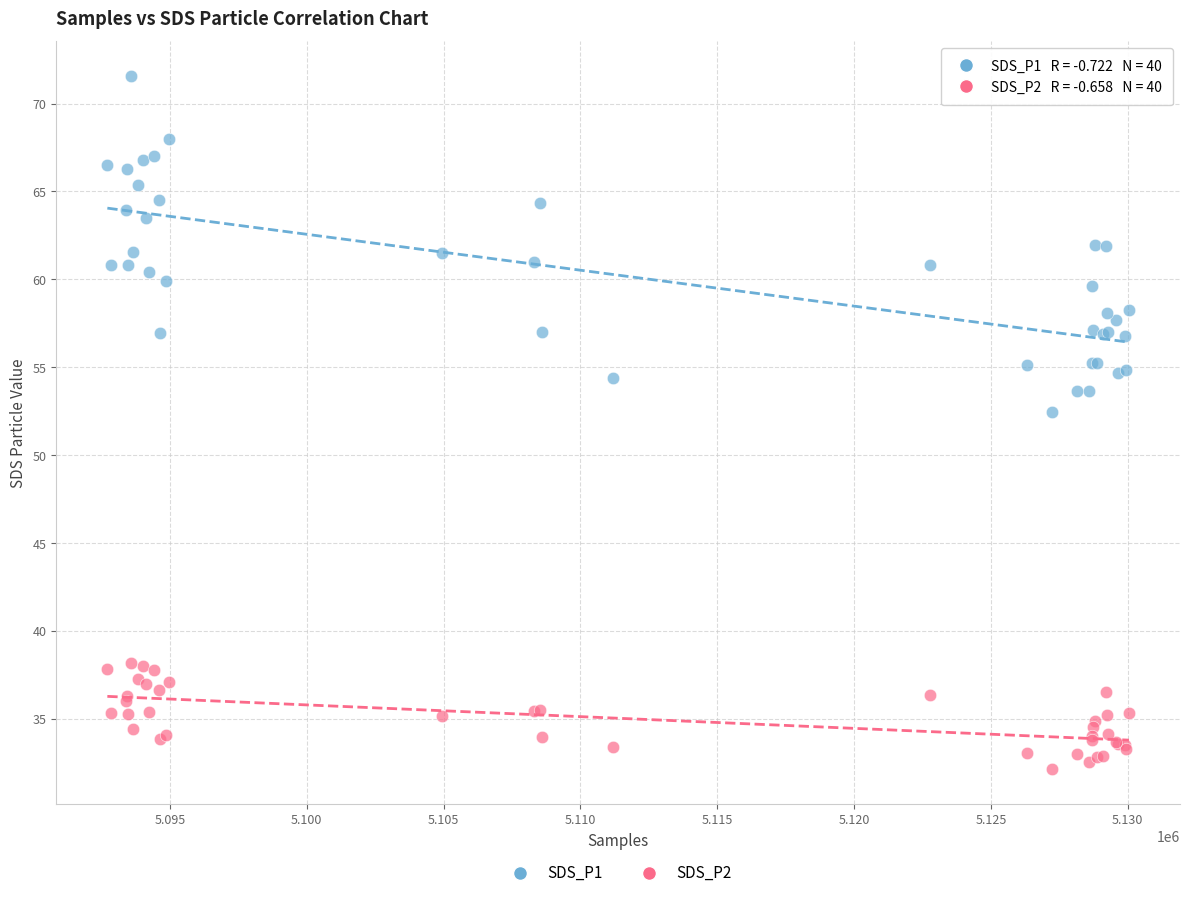

What are all the series names shown in the legend?

SDS_P1, SDS_P2